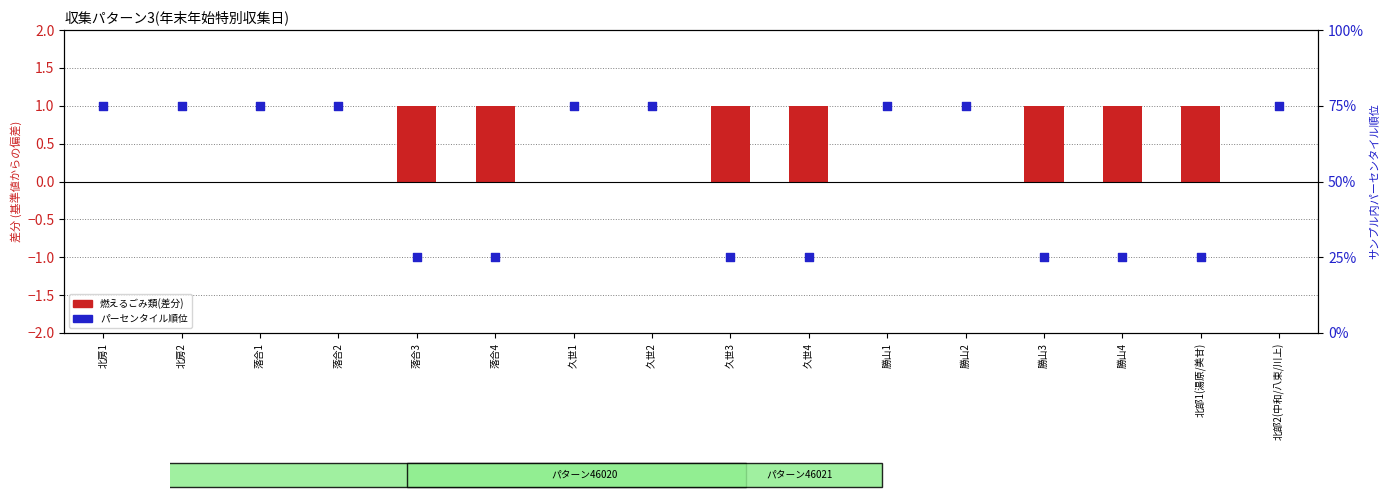

At which category is the sum across all series the highest?

北房1